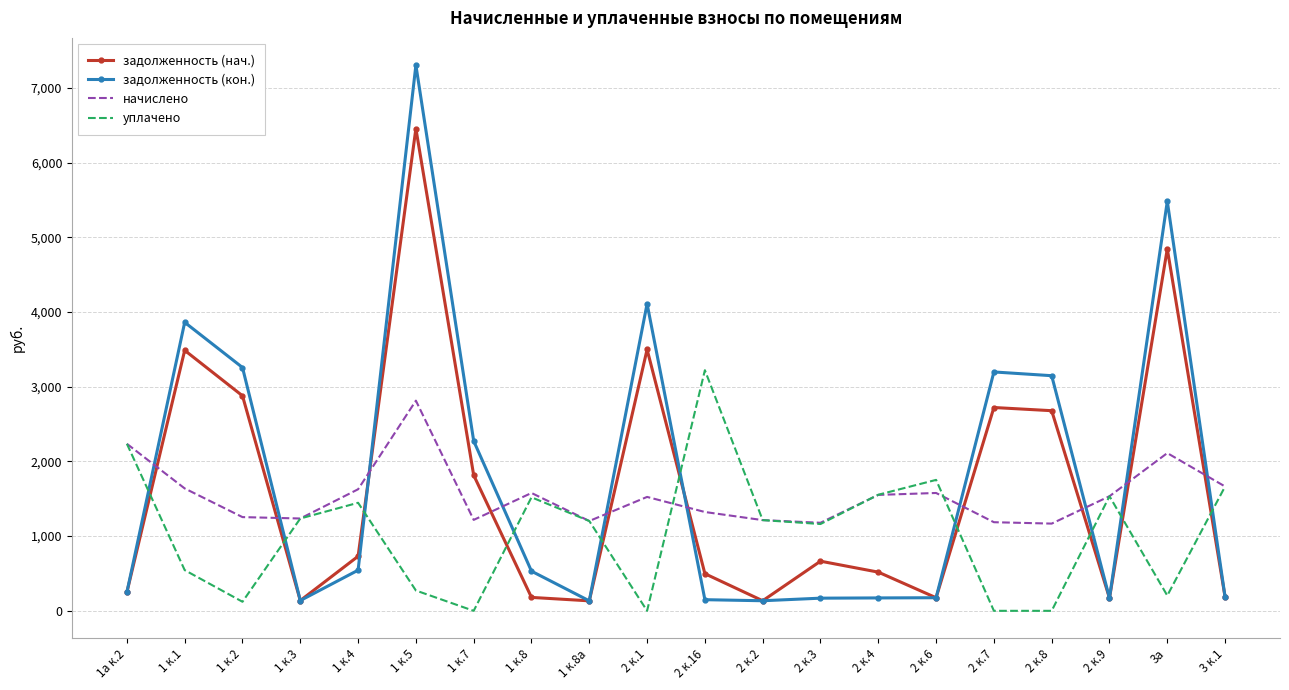

Which series changed the most between 1а к.2 and 2 к.8?

задолженность (кон.)